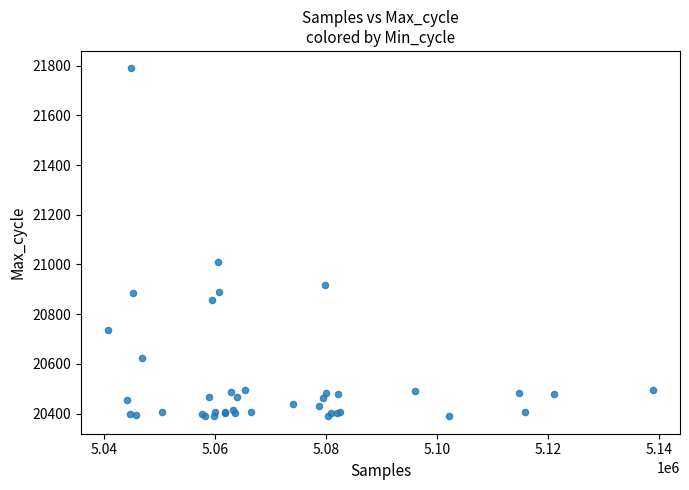

What Y value in the scatter plot is closest to 21089?

21009